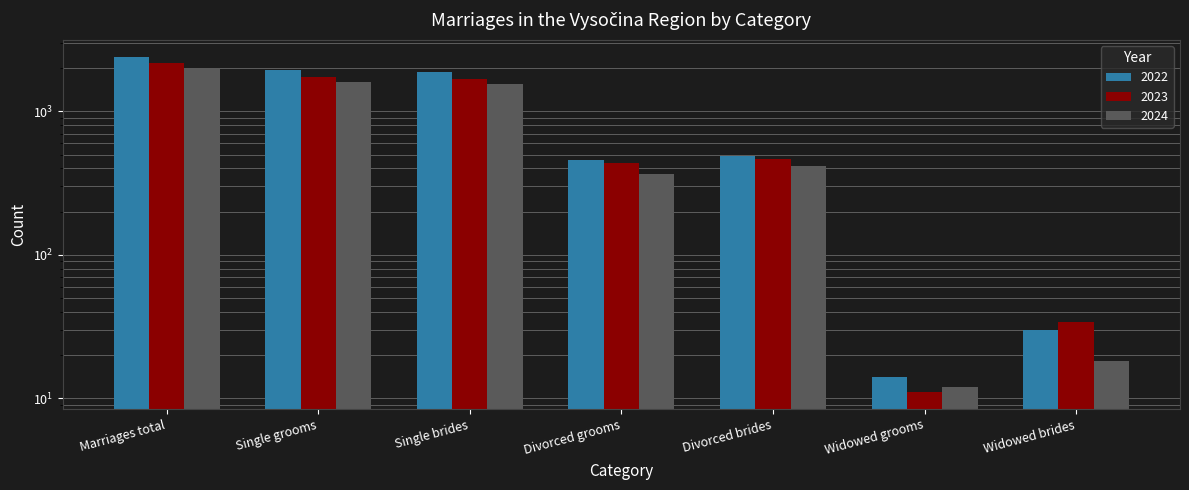

At which category is the sum across all series the highest?

Marriages total